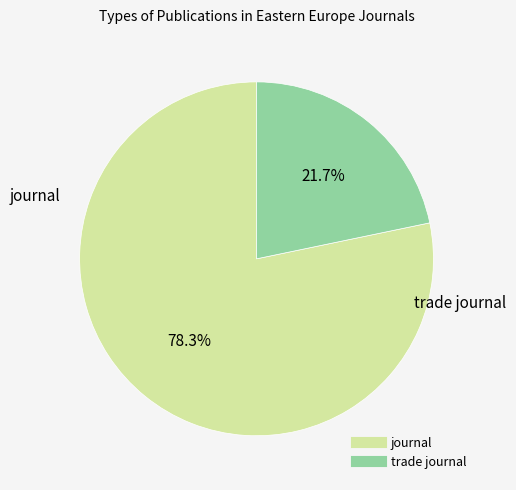

To the nearest percent, what is the average slice percentage?

50%